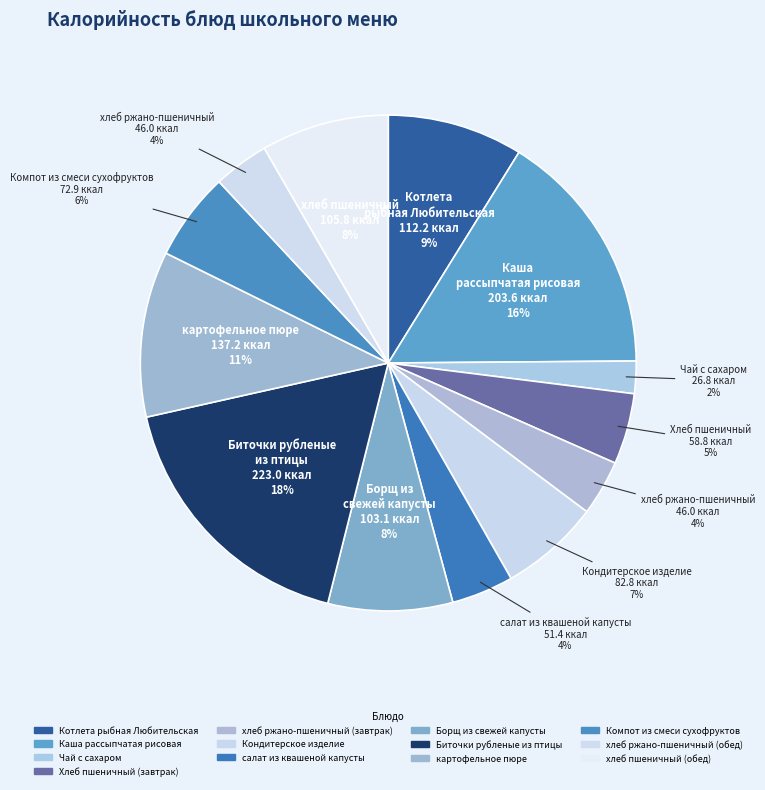

Count the number of slices in the pie.

13